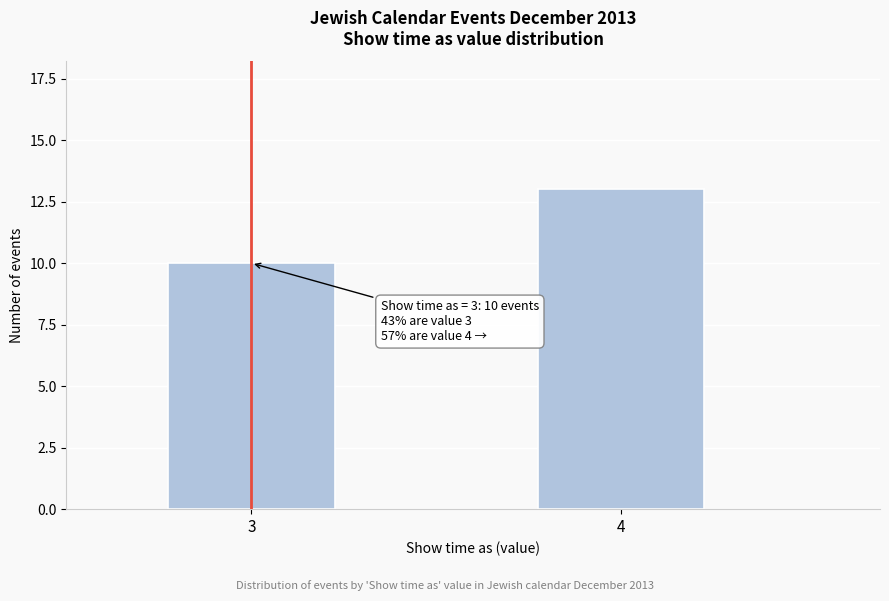

Reading left to right, what are all the values shown in this chart?

10	13